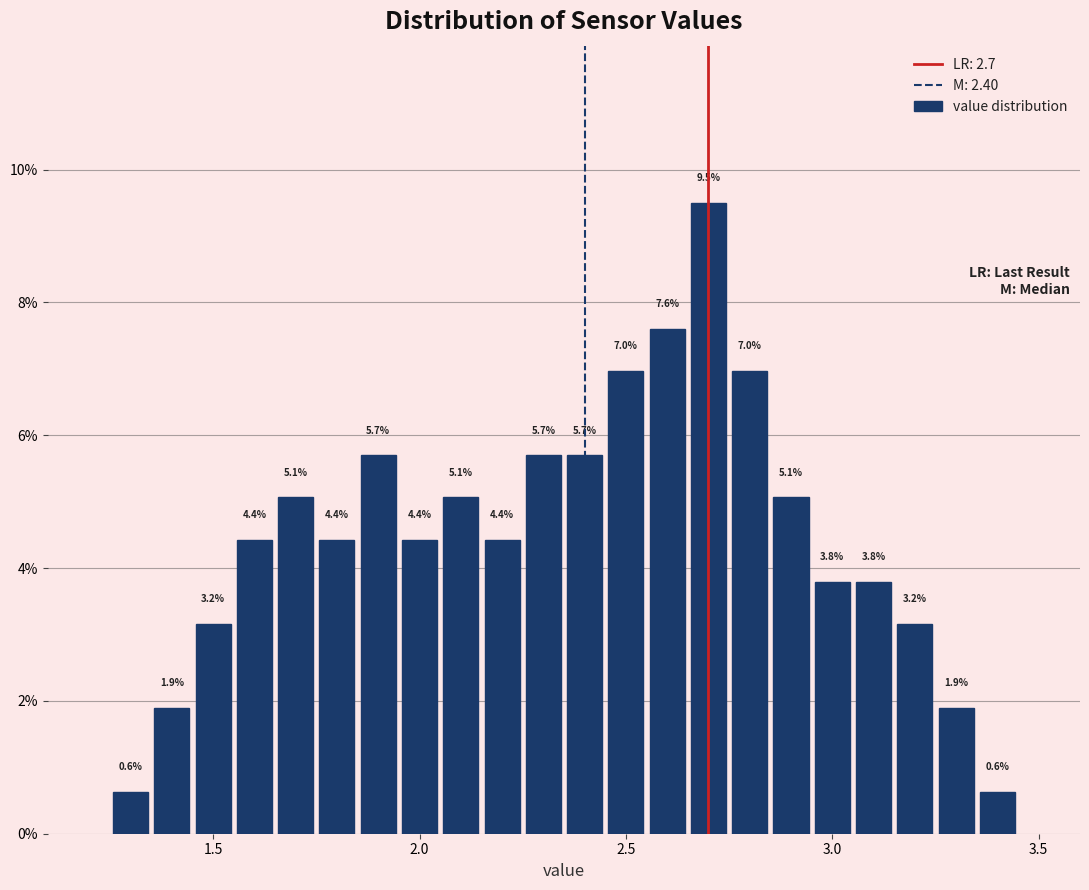

Around what value on the x-axis is the tallest bar? Give the approximate position of its centre, as read against the axis.

2.70